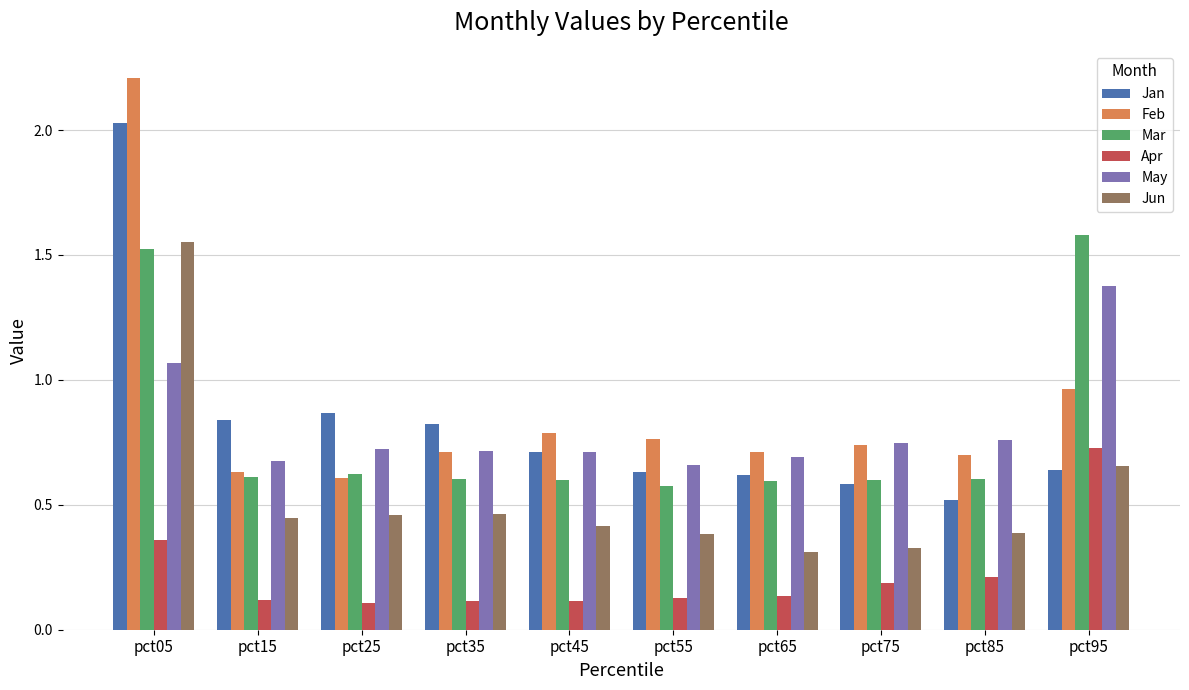

What are all the series names shown in the legend?

Jan, Feb, Mar, Apr, May, Jun